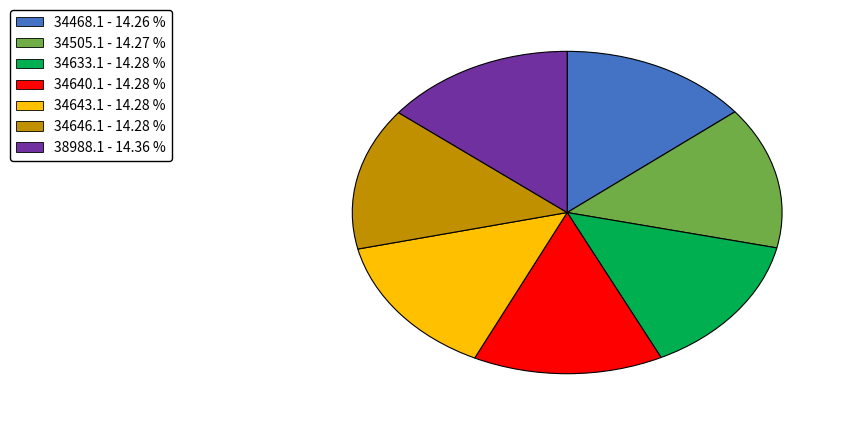

Does any single category account for the majority?

No